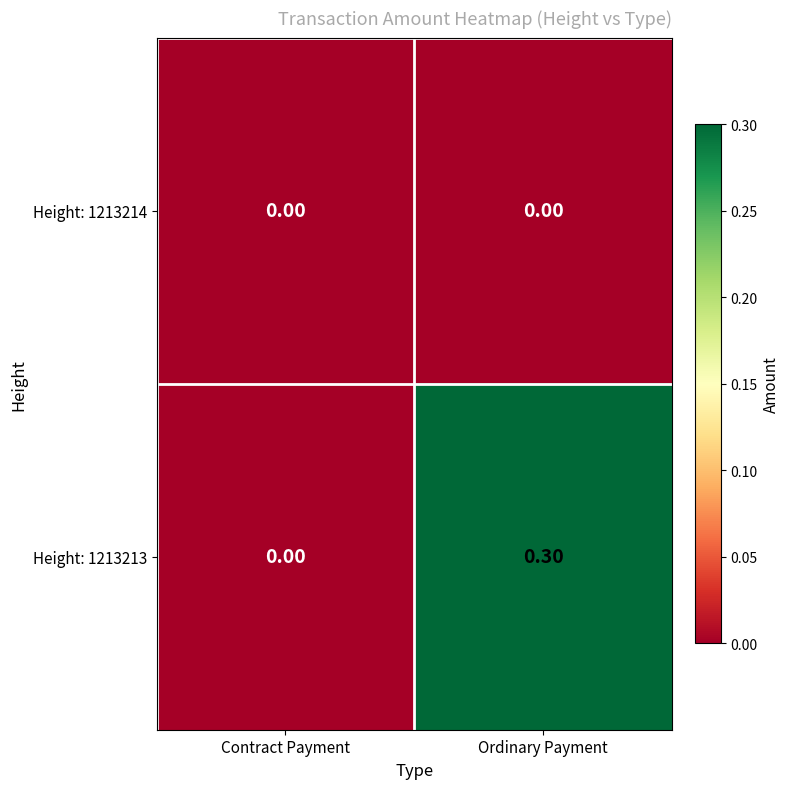

Rank the series by their average value, from highest to lowest.

Height: 1213213, Height: 1213214